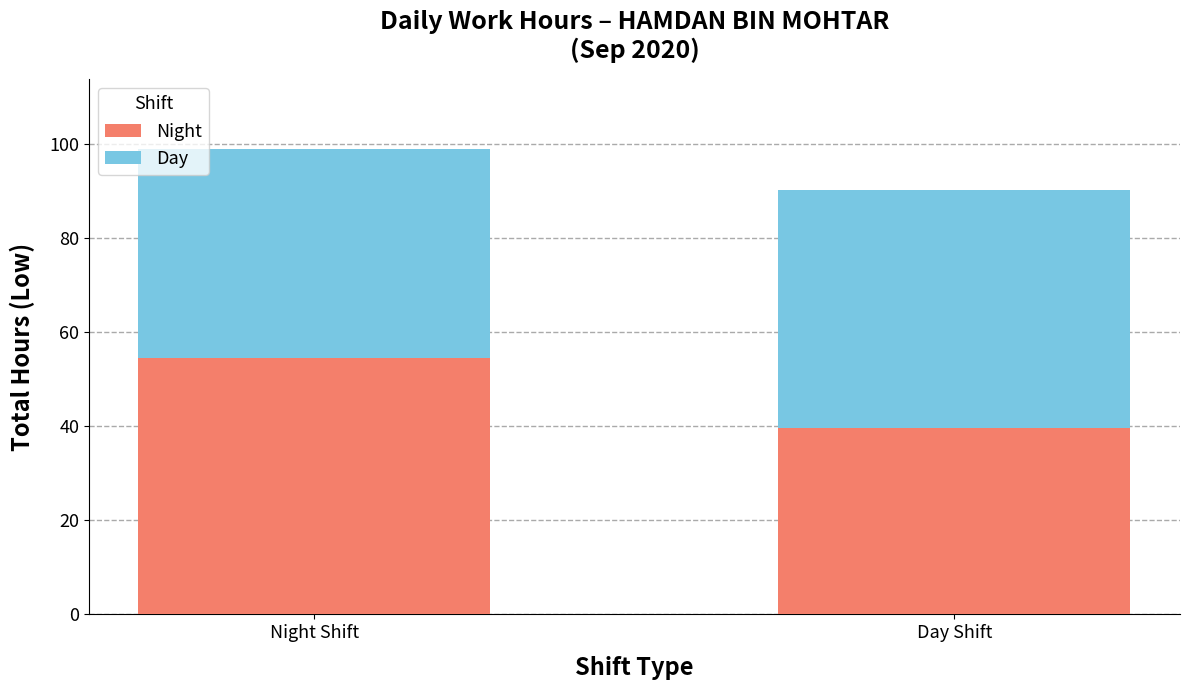

Count the number of data series in this chart.

2